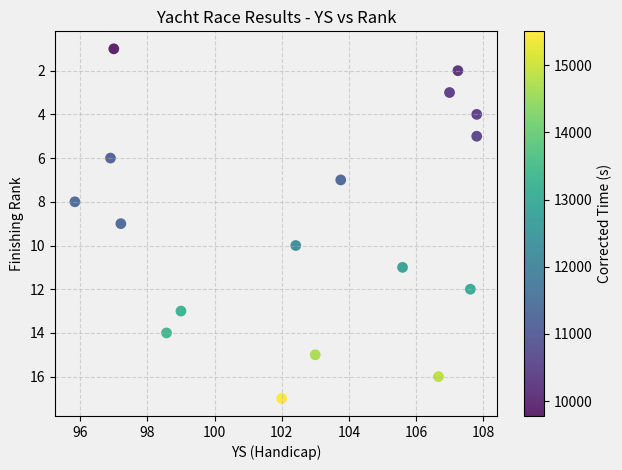

What is the range of Y values (max minus min)?

16